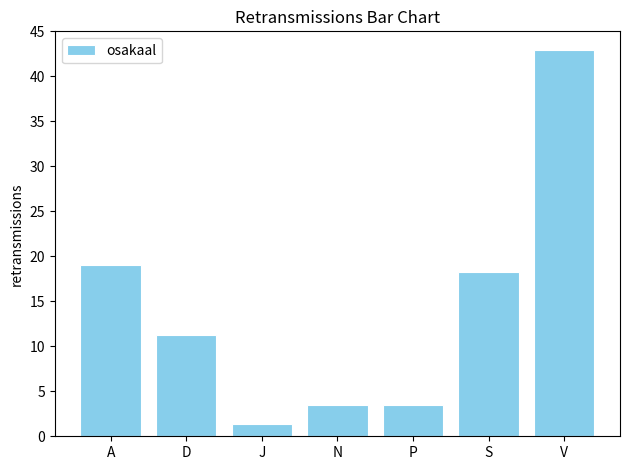

Which category has the lowest value across all series?

J